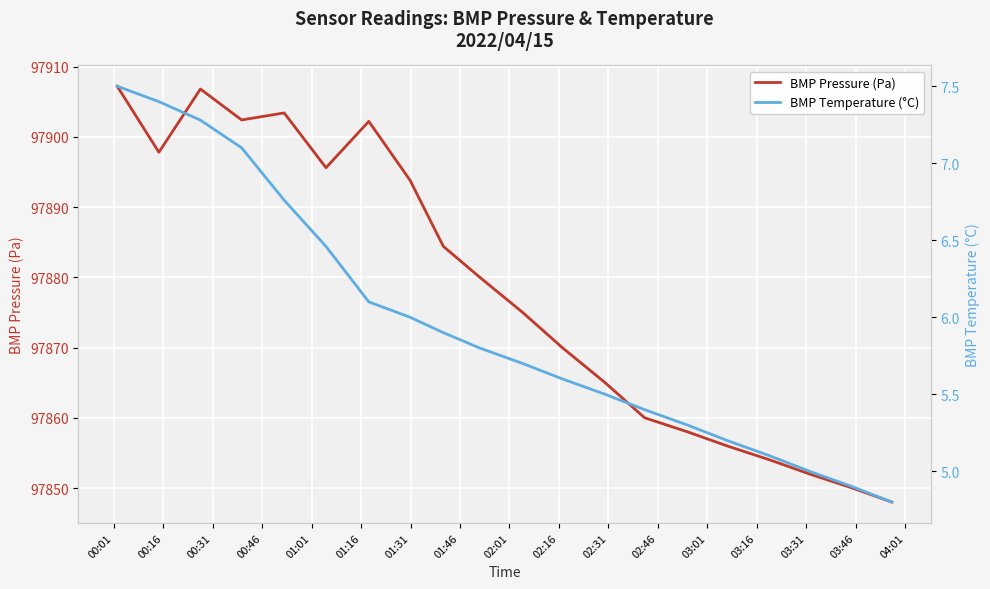

What are all the series names shown in the legend?

BMP Pressure (Pa), BMP Temperature (°C)